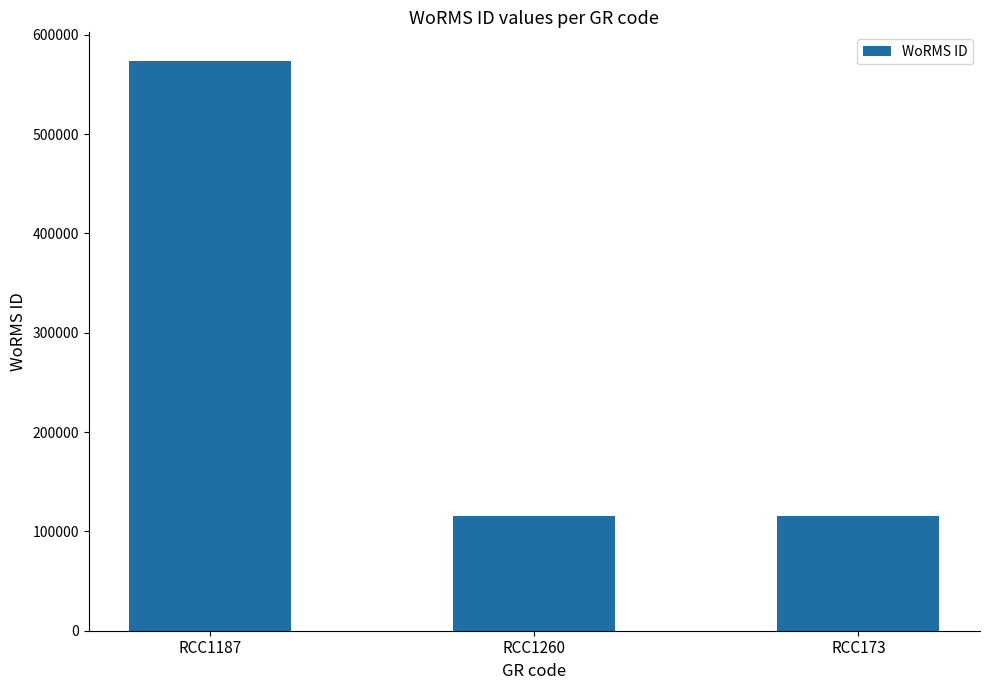

What is the sum of the values at RCC173 and RCC1260?

230208